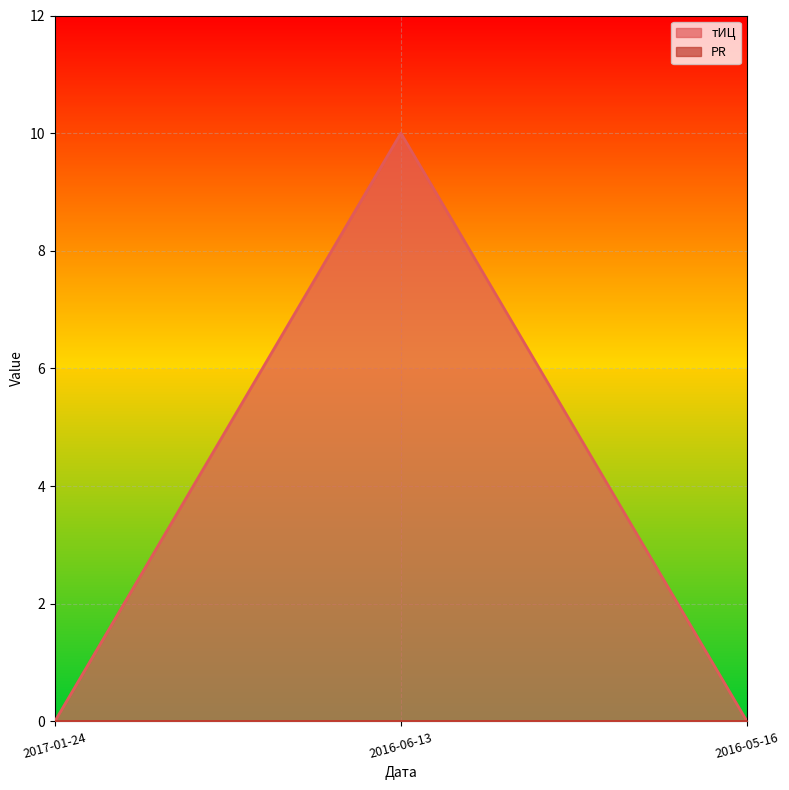

Reading left to right, what are all the values shown in this chart?

2017-01-24=0	2016-06-13=10	2016-05-16=0